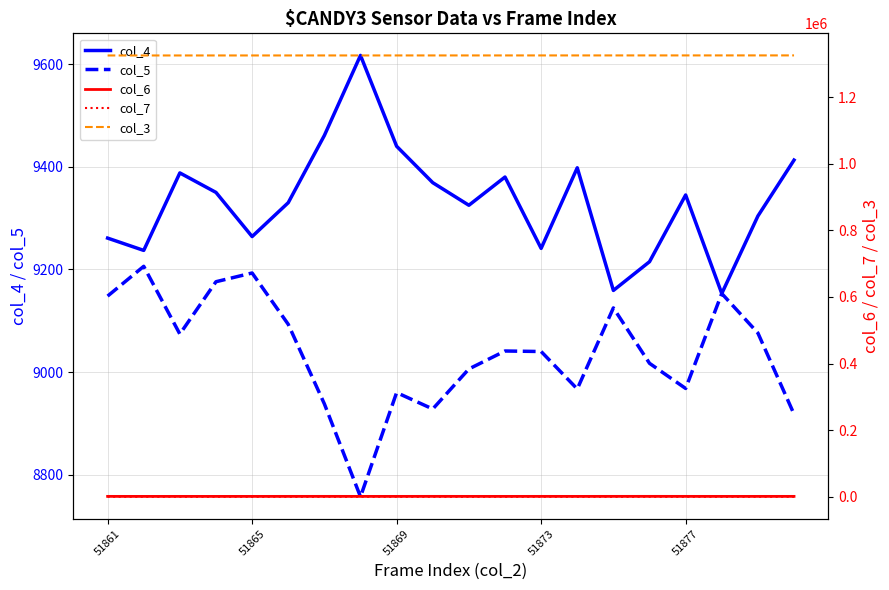

The col_4 series shows 13486 at 51869. True or false?

False